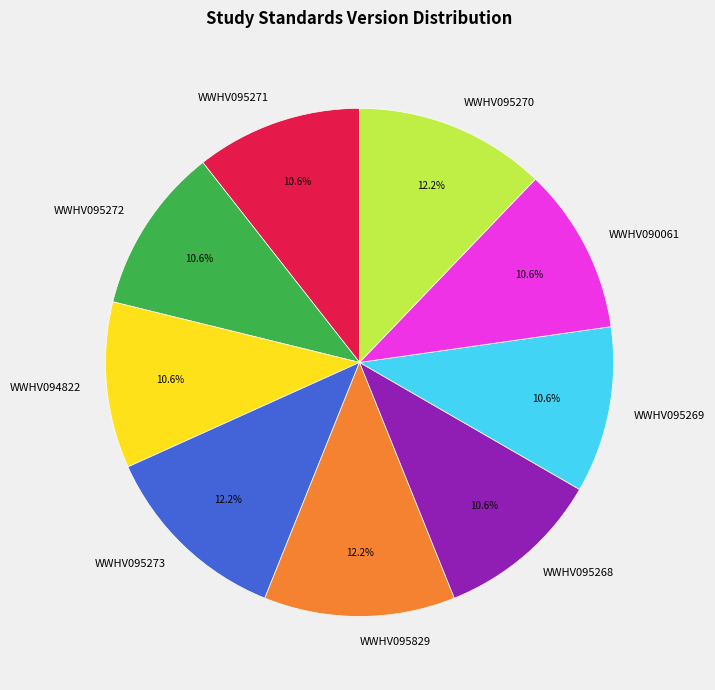

Is the sum of WWHV095269 and WWHV095273 greater than half?

No